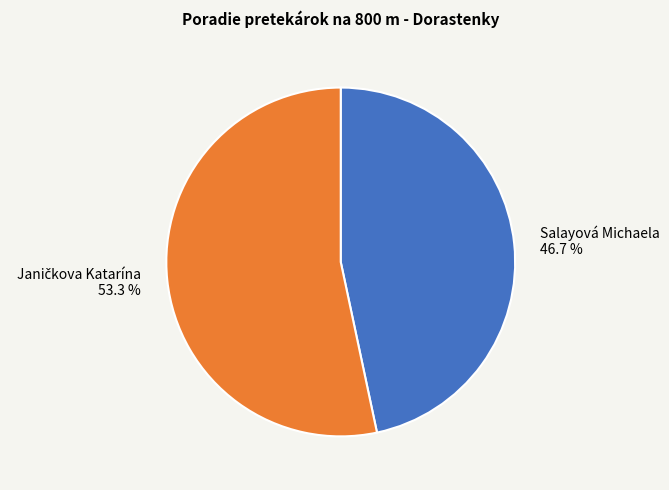

Is there a majority slice in this chart?

Yes